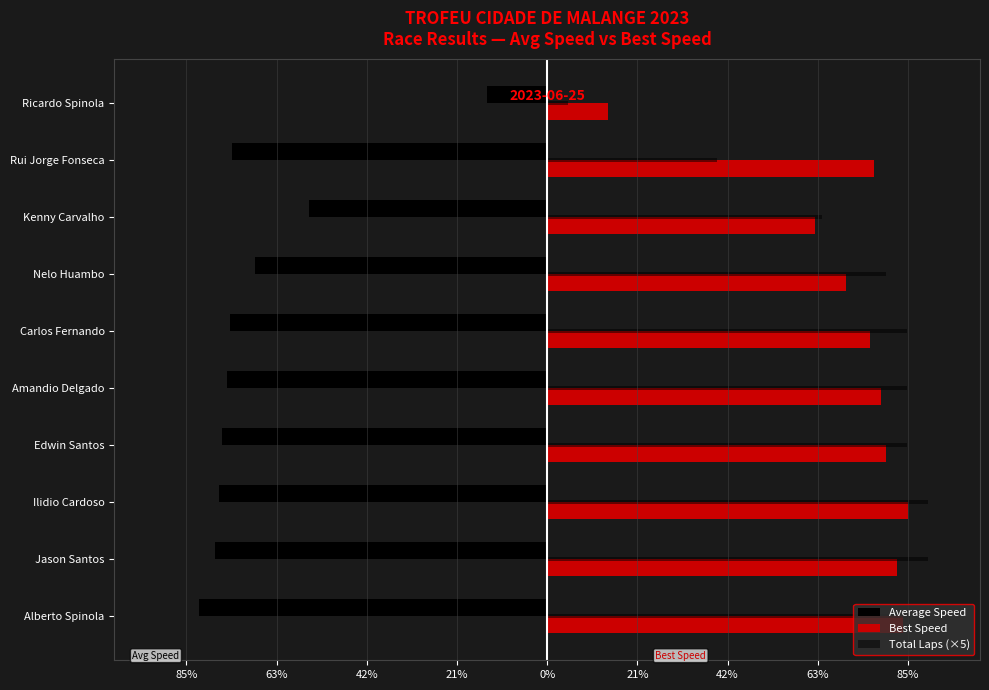

List the series in order of their peak value, lowest first.

Average Speed, Best Speed, Total Laps (×5)